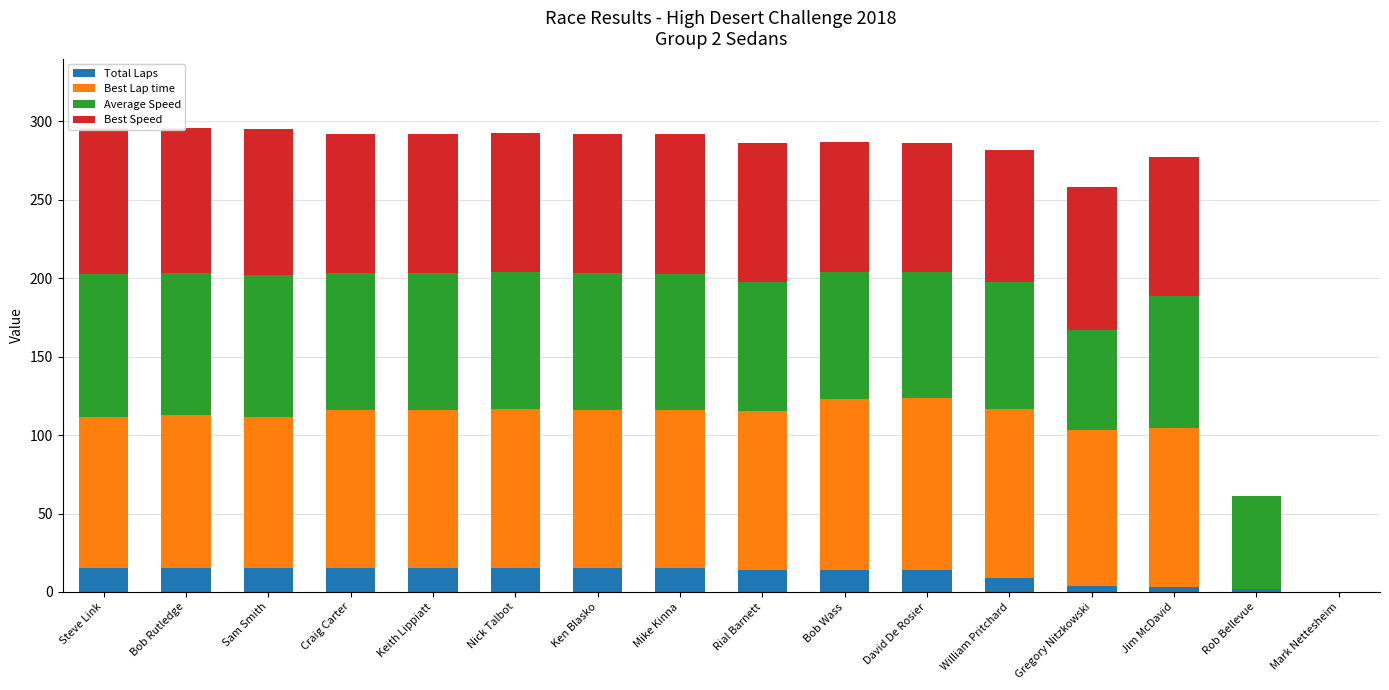

What is the total value across all series at Mike Kinna?

292.0